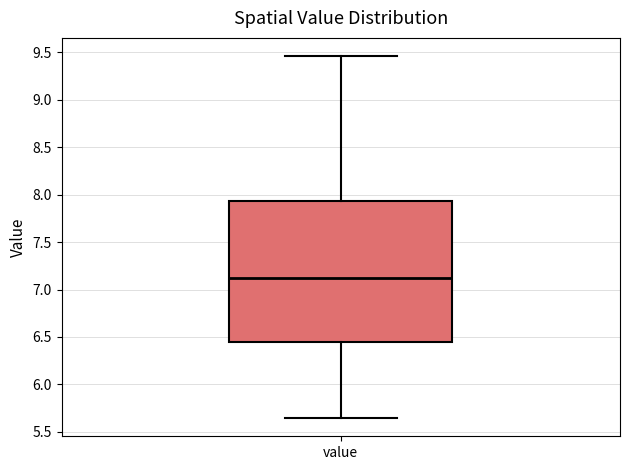

Transcribe this box plot: give where the median line is, the range the box spans, and where the two whiskers end, as read against the y-axis. The values are not printed on the chart, so give them approximately, as read against the axis.

median 7.10, box 6.45 to 7.95, whiskers 5.65 to 9.45